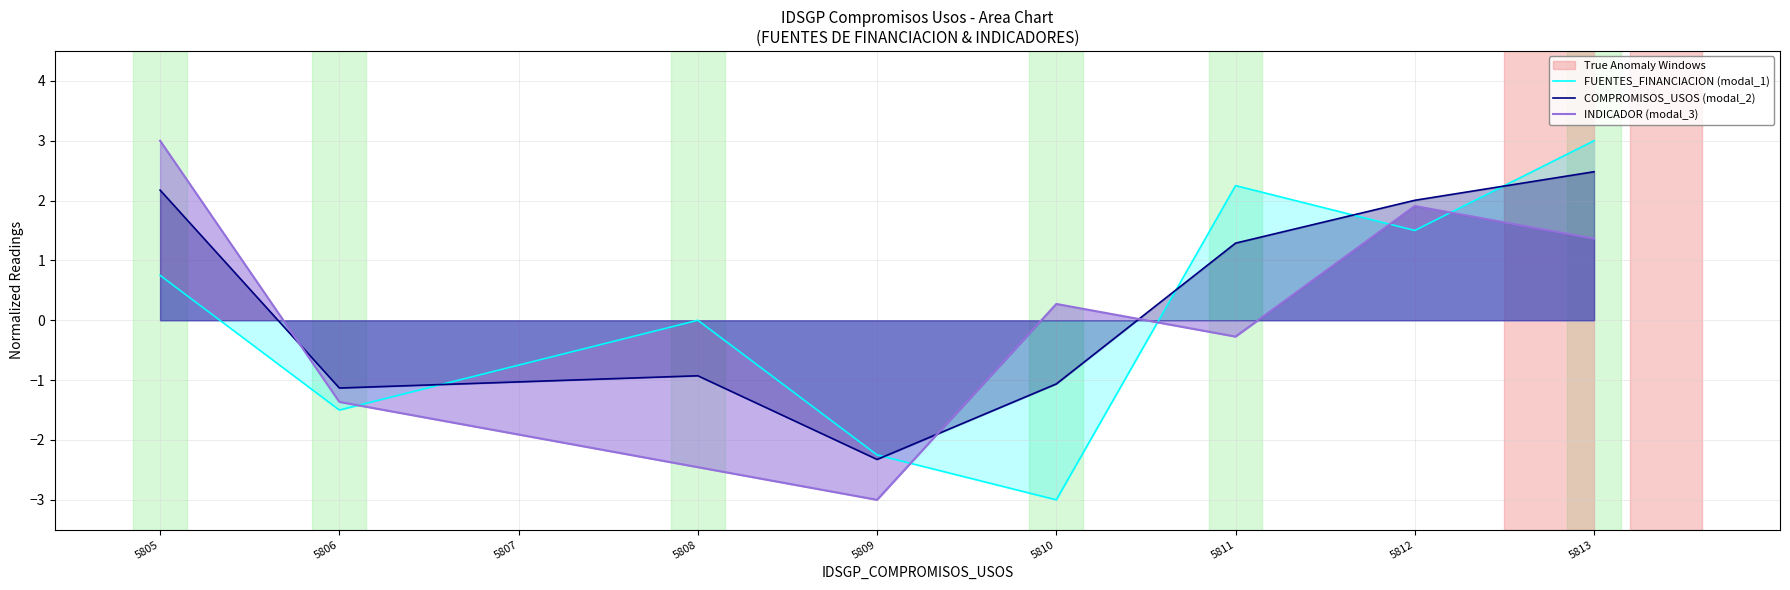

What is the approximate value of FUENTES_FINANCIACION (modal_1) at 5806?

-1.5